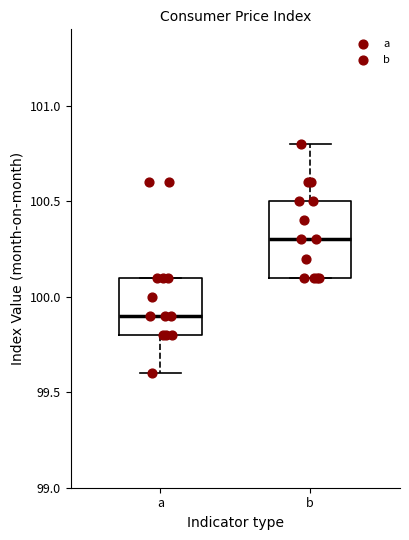

Which box's median line is the highest?

b